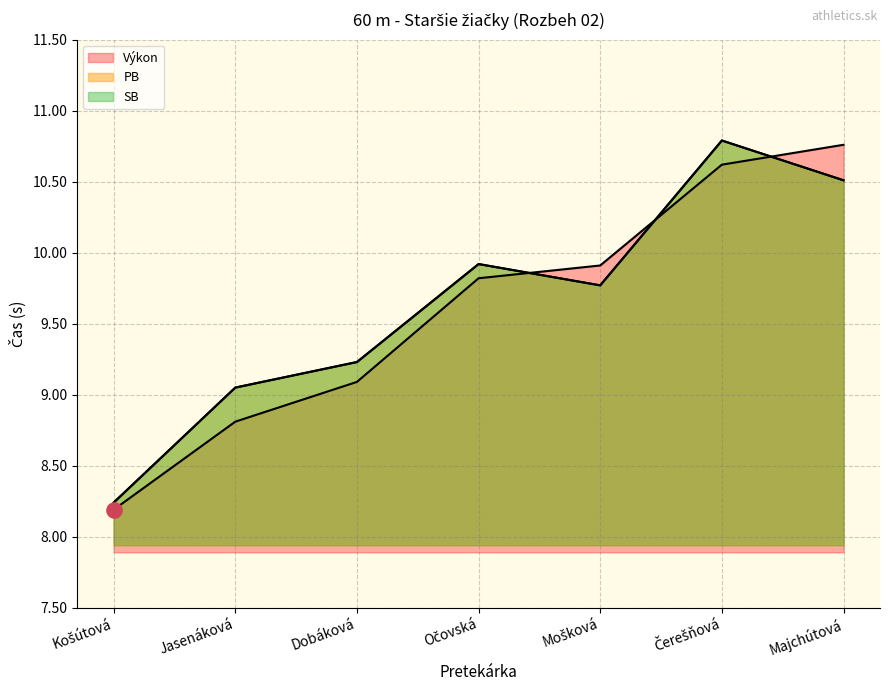

Which series reaches the maximum Y coordinate?

PB